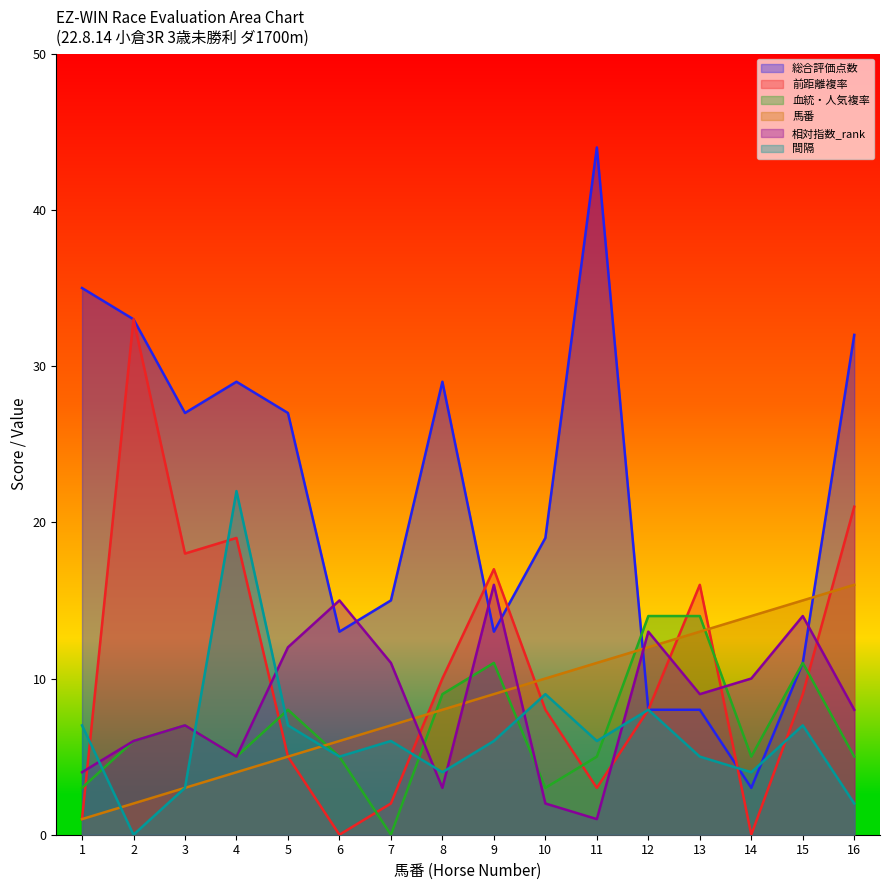

What are all the series names shown in the legend?

総合評価点数, 前距離複率, 血統・人気複率, 馬番, 相対指数_rank, 間隔